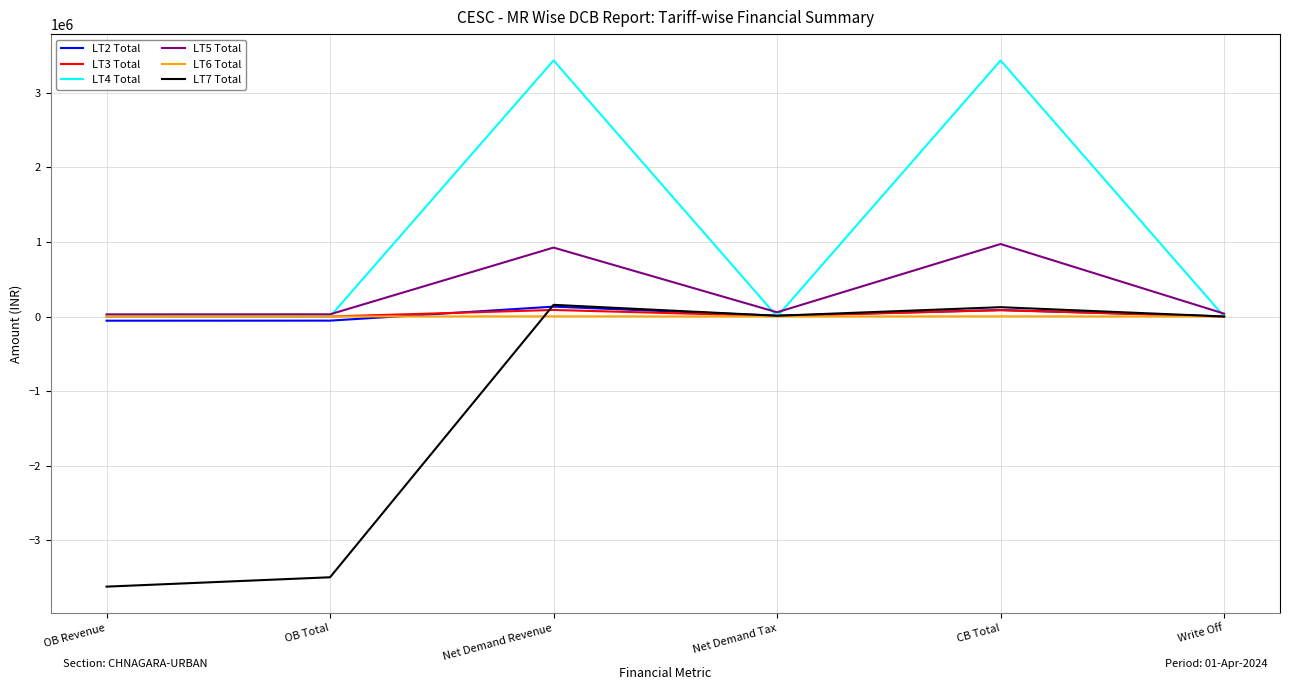

What is the approximate value of LT2 Total at Write Off?

376.8